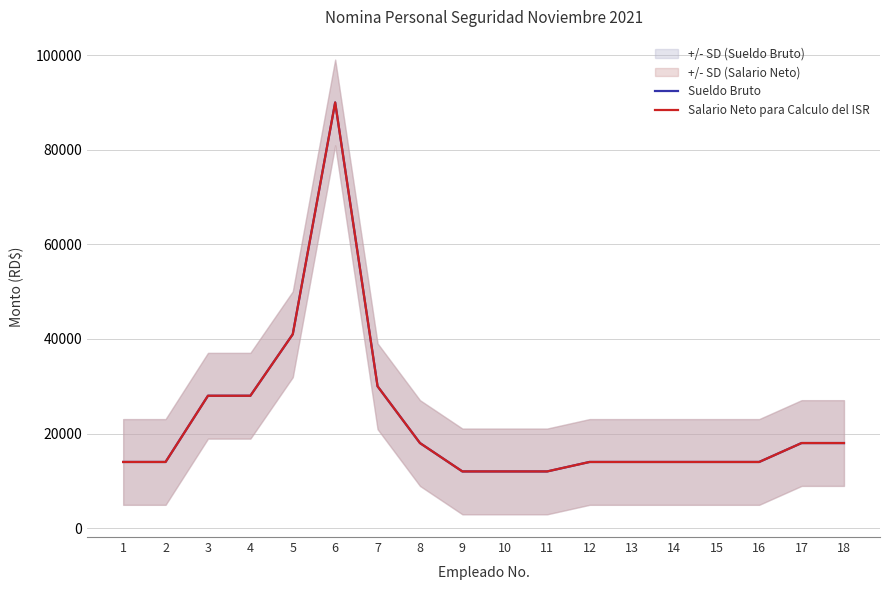

The value of Salario Neto para Calculo del ISR at 11 is 12000. True or false?

True